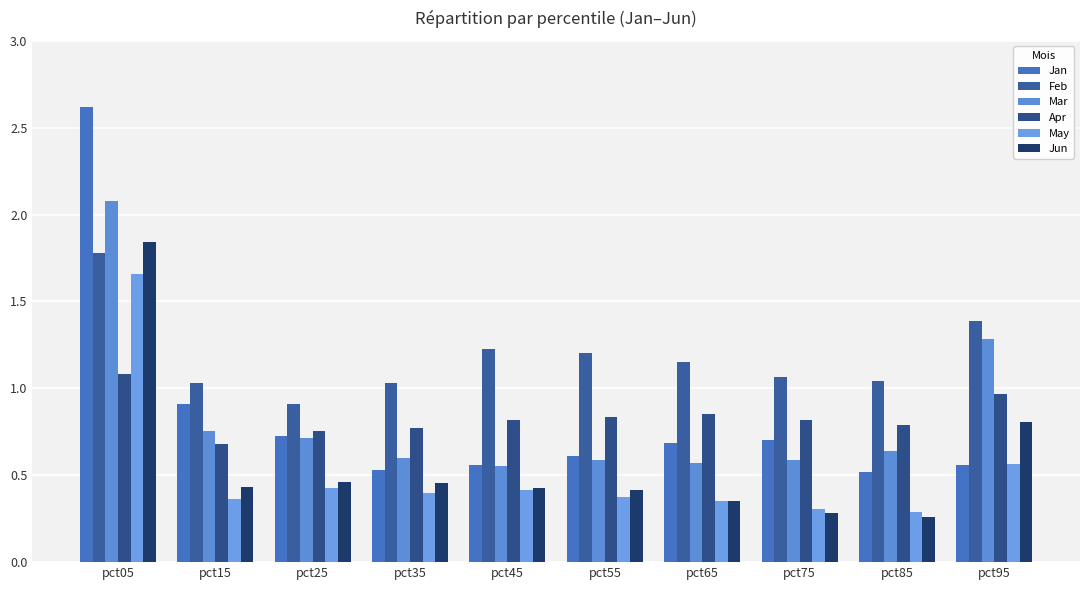

Between pct65 and pct95, which series saw the biggest shift?

Mar